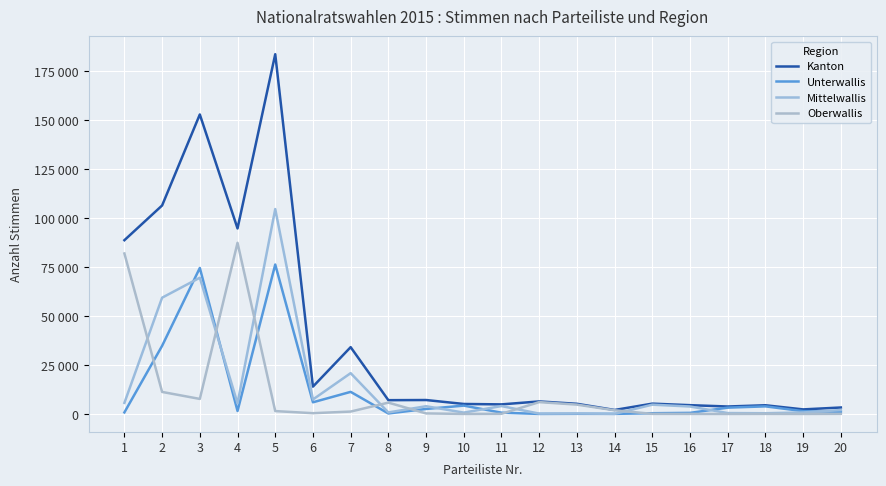

Reading left to right, transcribe all the data shown in this chart.

Kanton: 88662	106372	152791	94658	183523	13969	34100	7058	7137	5124	4913	6416	5215	2065	5290	4510	3830	4470	2354	3326
Unterwallis: 824	34779	74504	1551	76241	5975	11299	283	2584	4282	675	47	103	70	404	581	3241	3900	1456	1096
Mittelwallis: 5684	59336	69516	5425	104538	7411	20841	802	3974	716	4052	208	268	82	4768	3831	484	391	804	2022
Oberwallis: 81882	11264	7700	87323	1494	416	1247	5808	303	42	103	6072	4791	1905	71	50	29	68	34	90